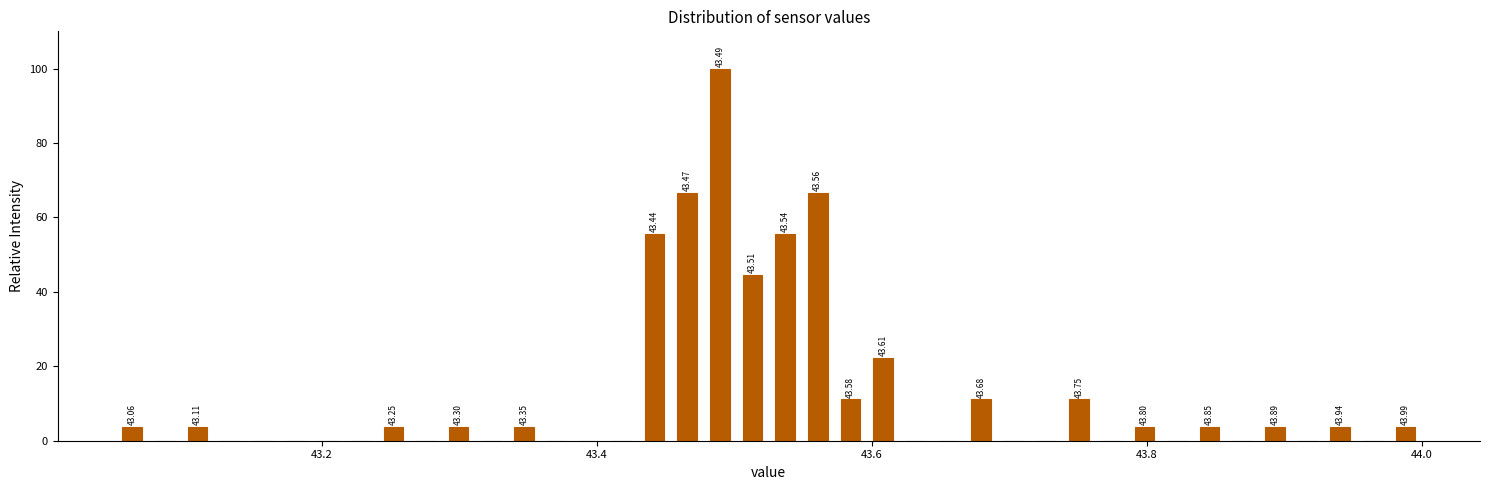

Around what value on the x-axis is the tallest bar? Give the approximate position of its centre, as read against the axis.

43.48